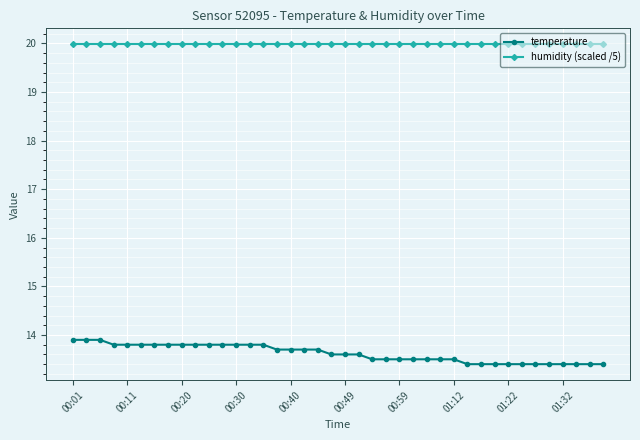

Rank the series by their maximum value, from lowest to highest.

temperature, humidity (scaled /5)